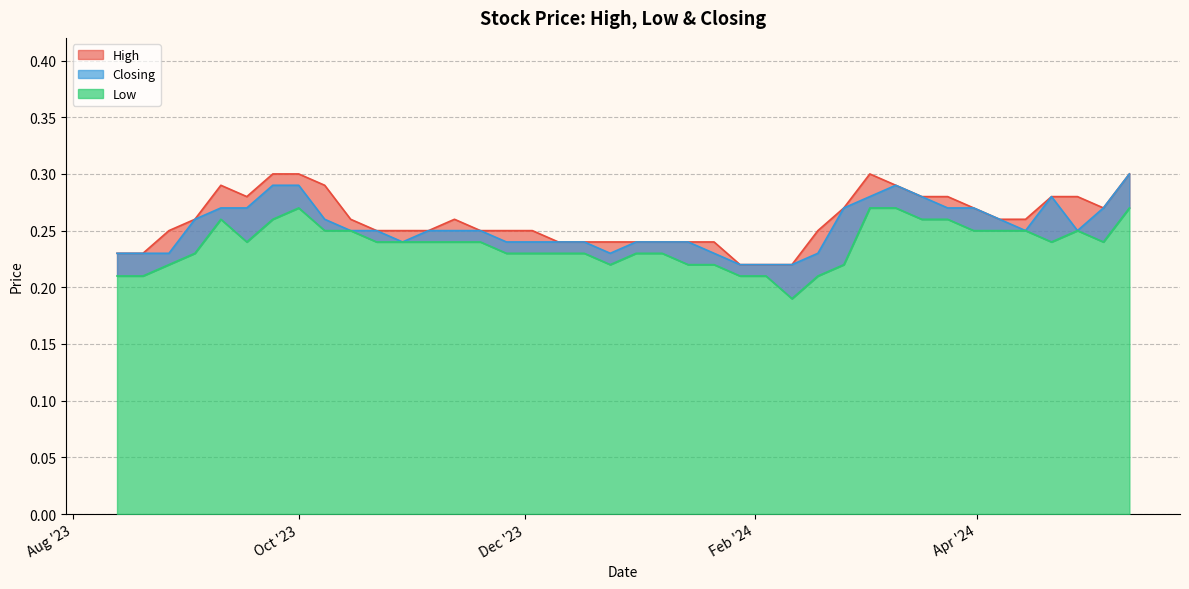

Which series has the largest range (max minus min)?

Low